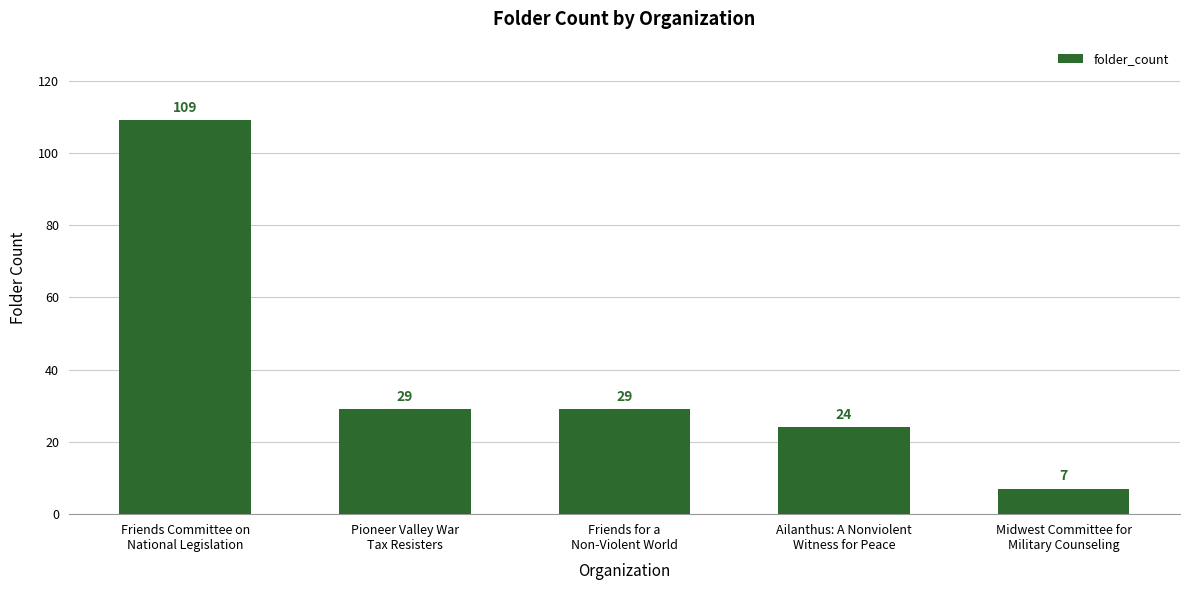

What is the value of the 2nd bar from the left?

29